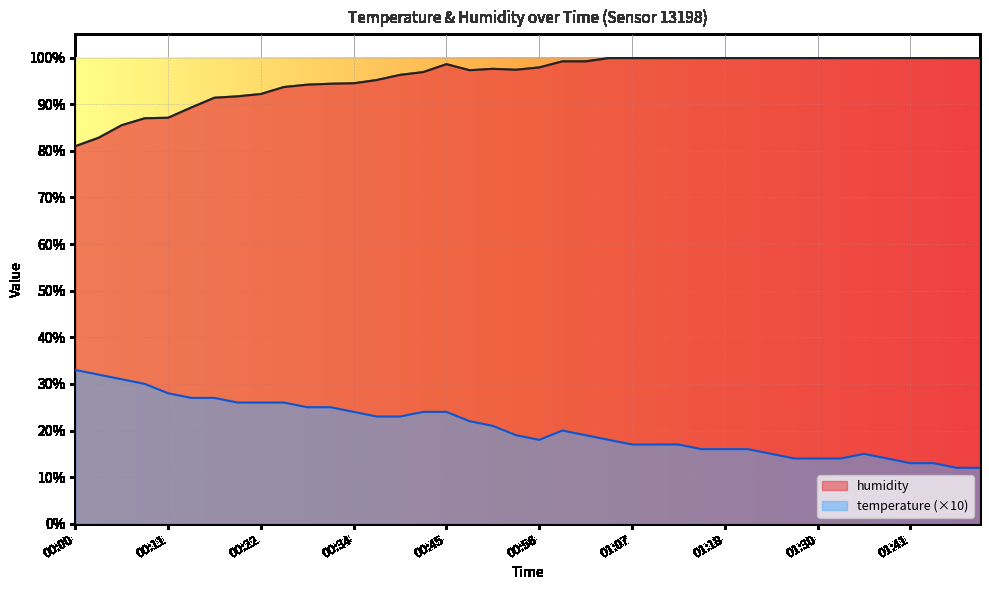

Which has a higher value, 01:35 or 00:25?

00:25